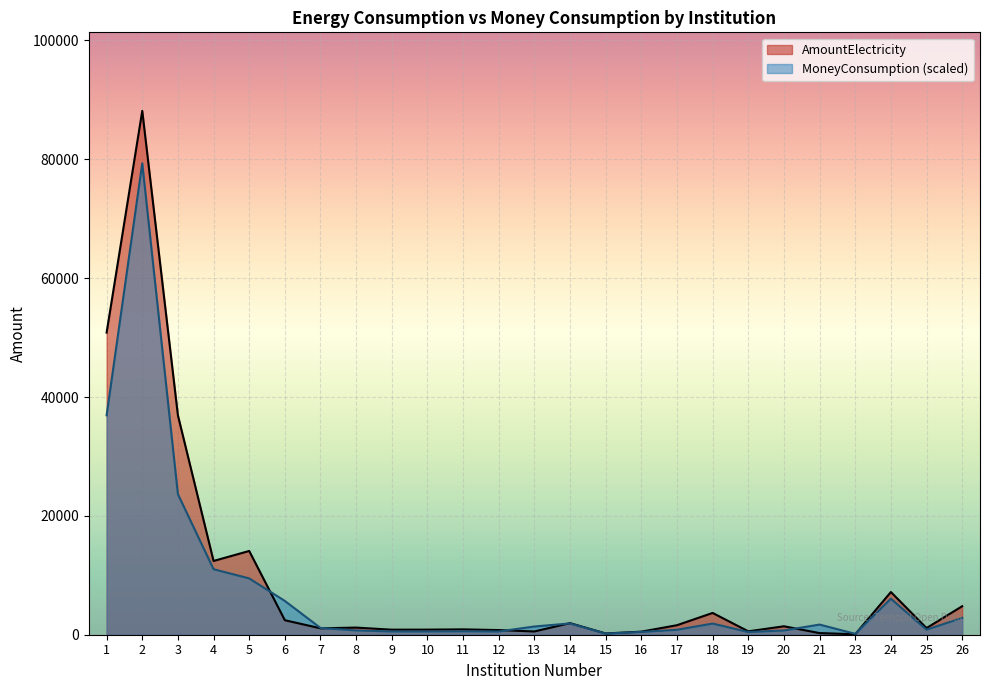

Which category has the highest value in the AmountElectricity series?

2